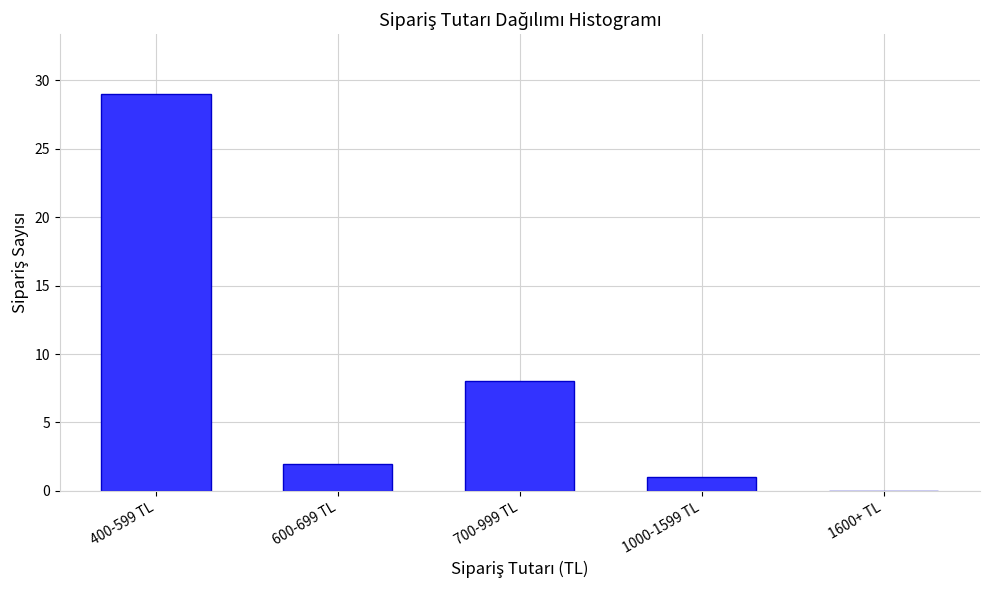

Reading left to right, list all the values displayed in this chart.

400-599 TL=29	600-699 TL=2	700-999 TL=8	1000-1599 TL=1	1600+ TL=0